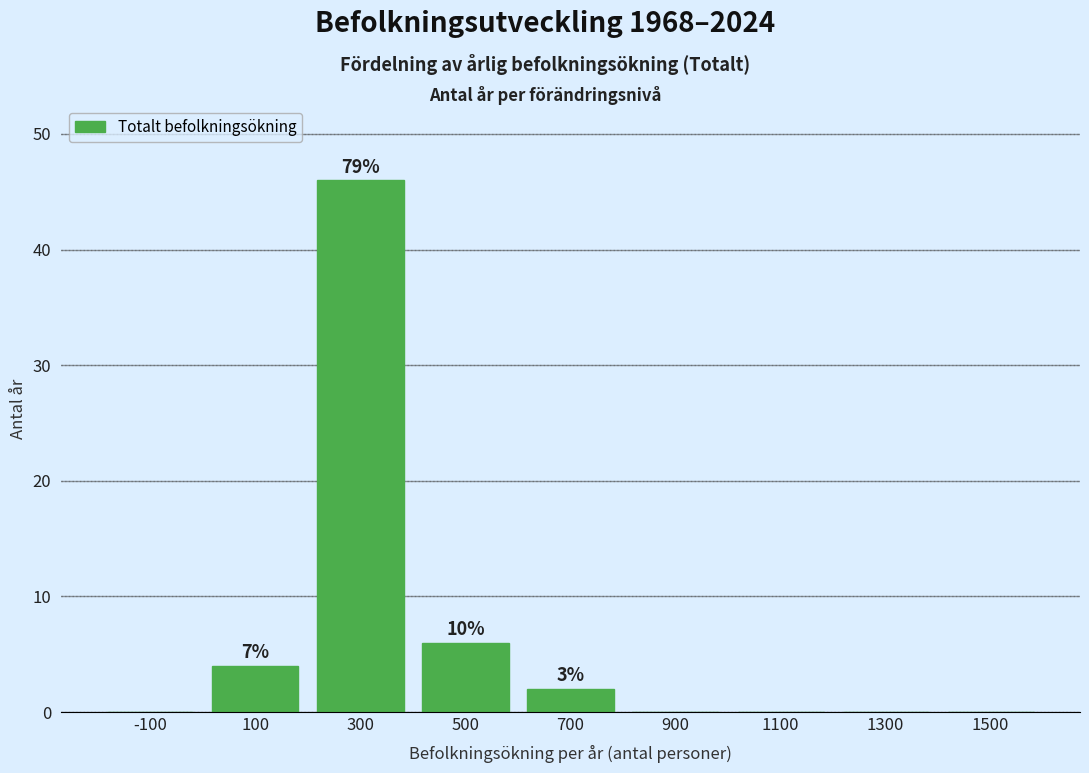

Over which range of the x-axis is the bar tallest?

200 to 400